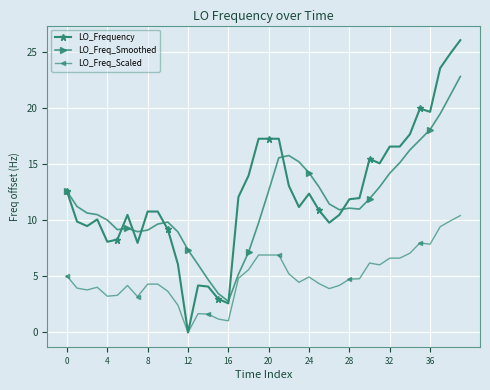

Which series has the largest range (max minus min)?

LO_Frequency